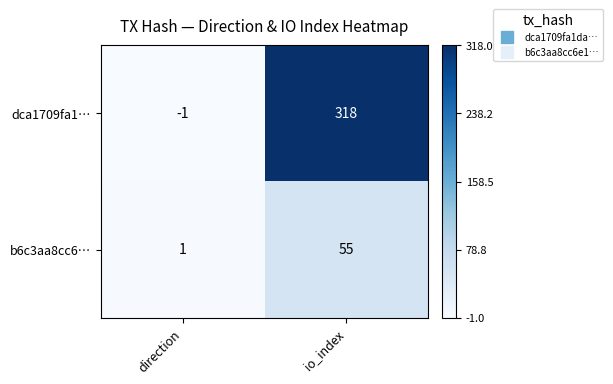

At io_index, list the series in order from smallest to largest.

b6c3aa8cc6…, dca1709fa1…